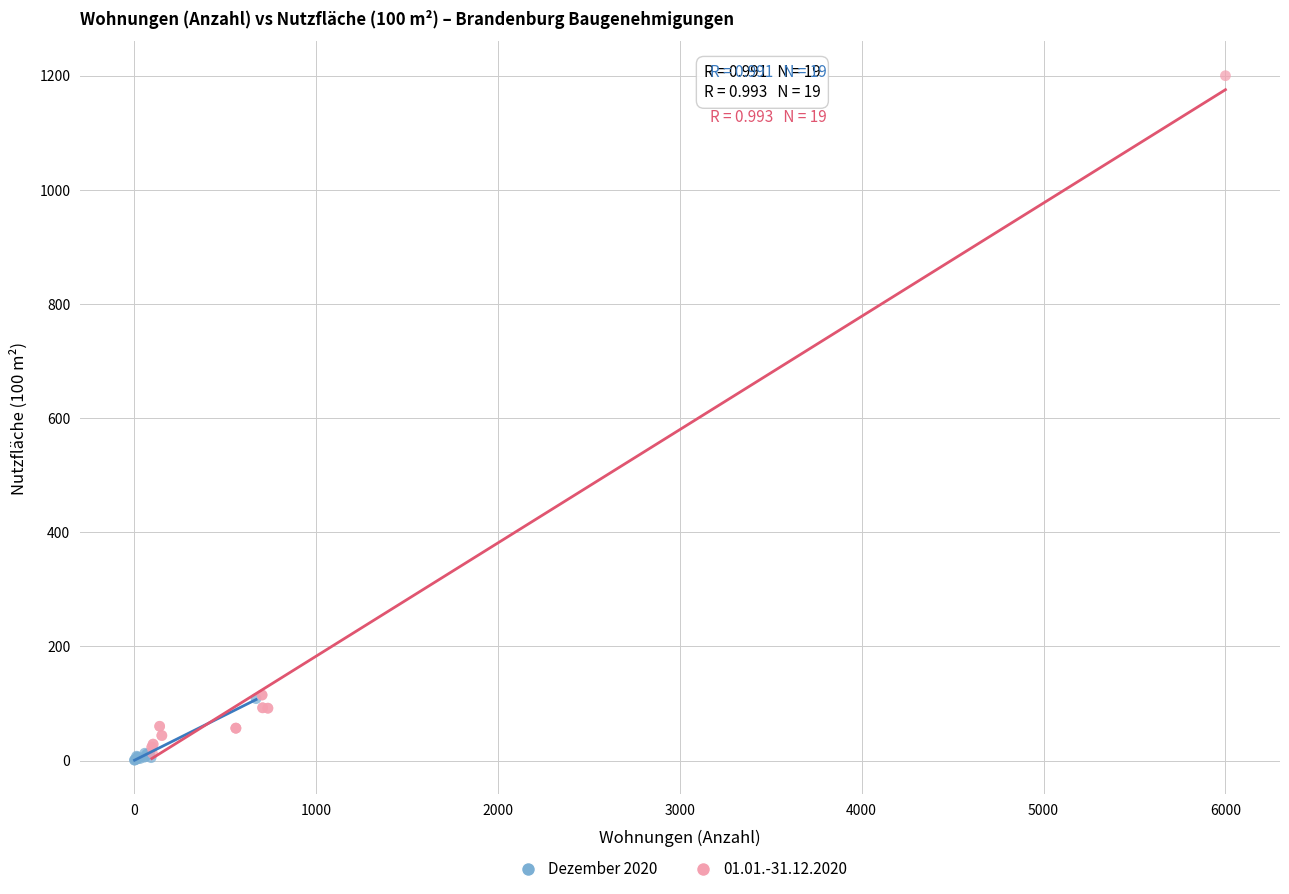

Which series has the widest spread of Y values?

01.01.-31.12.2020